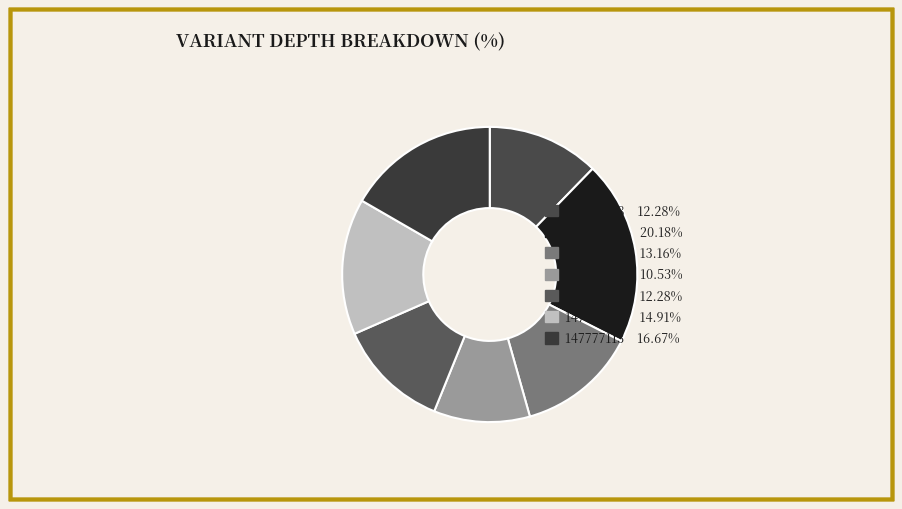

Combined, what portion of the pie is 147777113 and 147776579?

31.6%